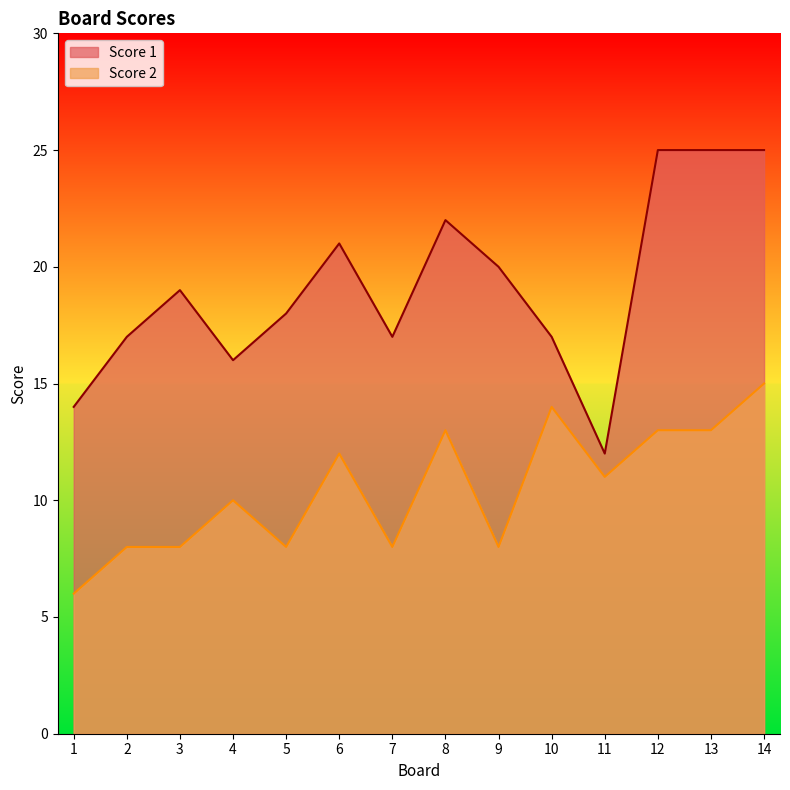

Is it true that Score 1 equals 25 at 12?

True